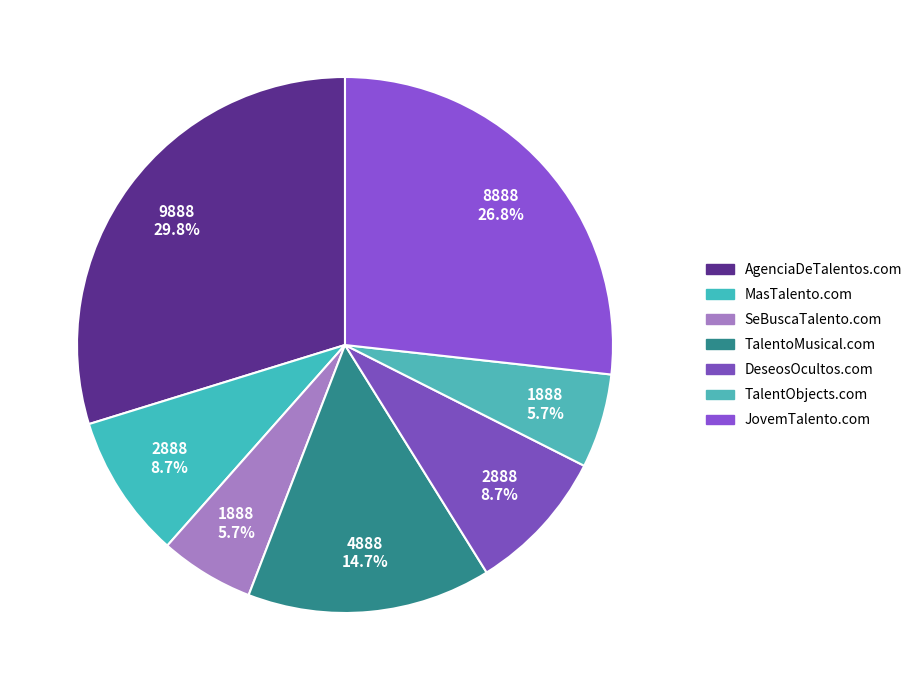

The MasTalento.com slice represents 3% of the pie. True or false?

False